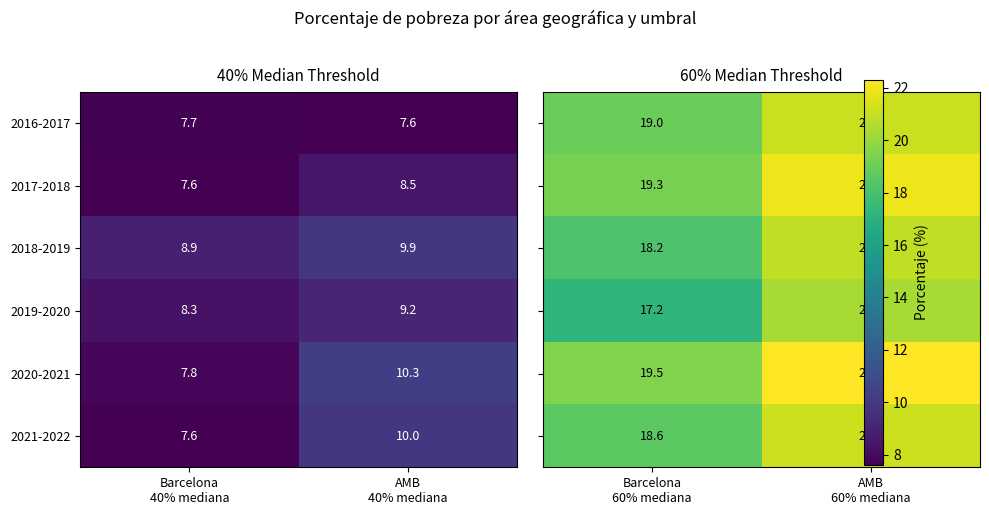

What is the minimum value for 2019-2020?

8.3